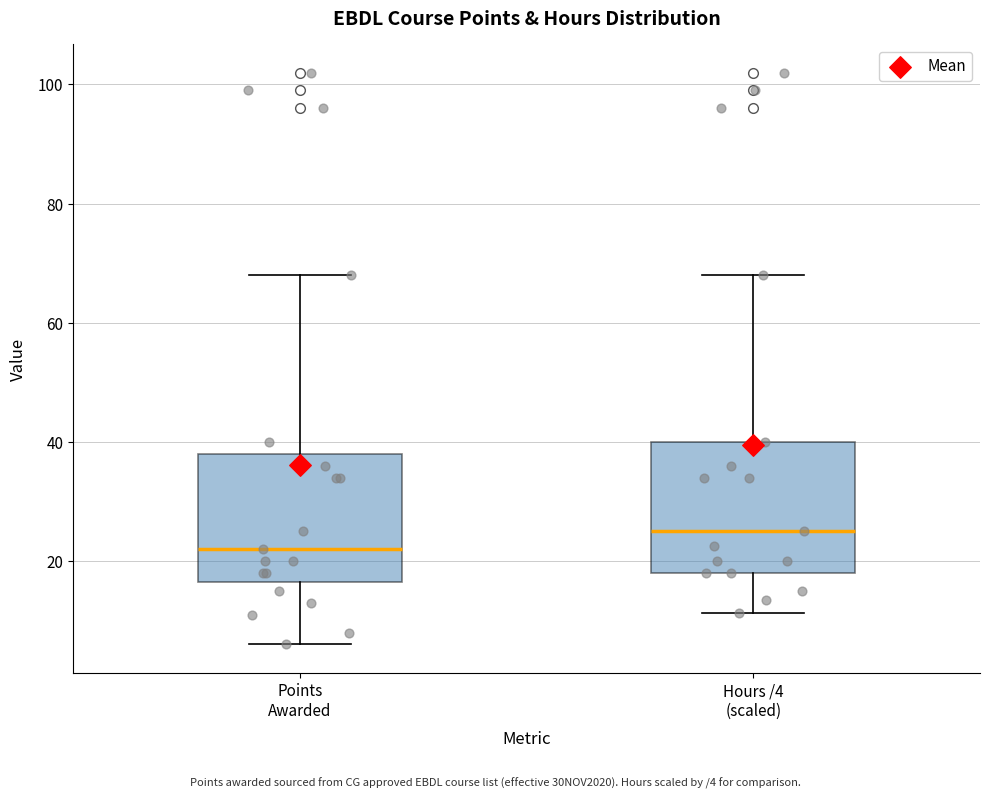

Reading left to right, transcribe this box plot: for each box, give where its median line is, the range the box spans, and where its two whiskers end, as read against the y-axis. The values are not printed on the chart, so give them approximately, as read against the axis.

Points Awarded: median 22, box 16 to 38, whiskers 6 to 68
Hours /4 (scaled): median 26, box 18 to 40, whiskers 12 to 68